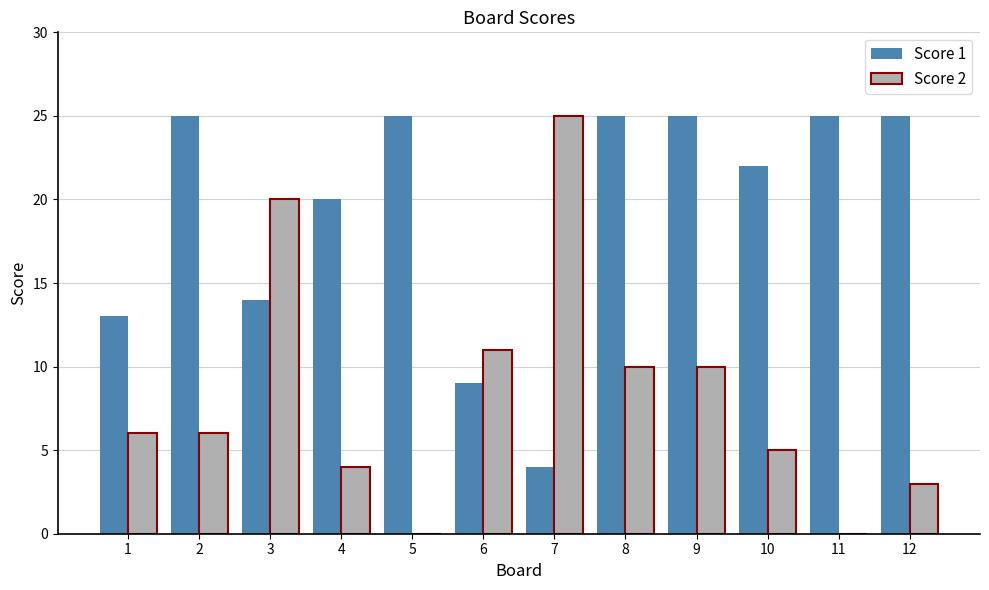

What is the sum of the Score 1 values at 6 and 4?

29